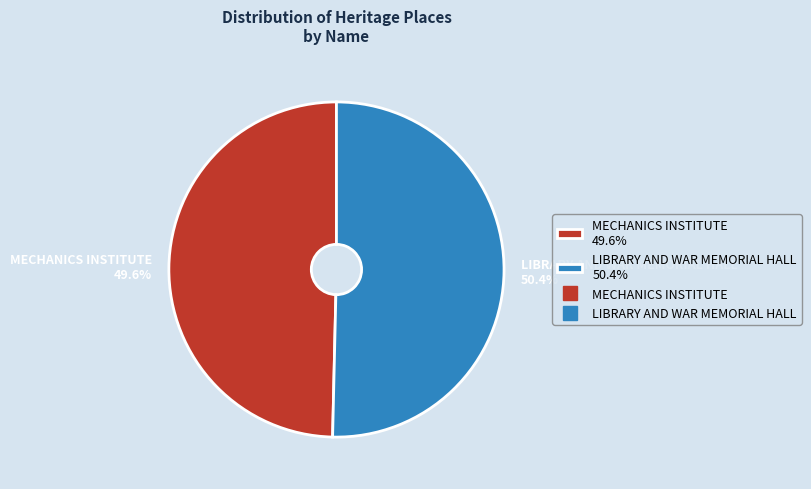

Which slice represents more than half of the pie?

LIBRARY AND WAR MEMORIAL HALL